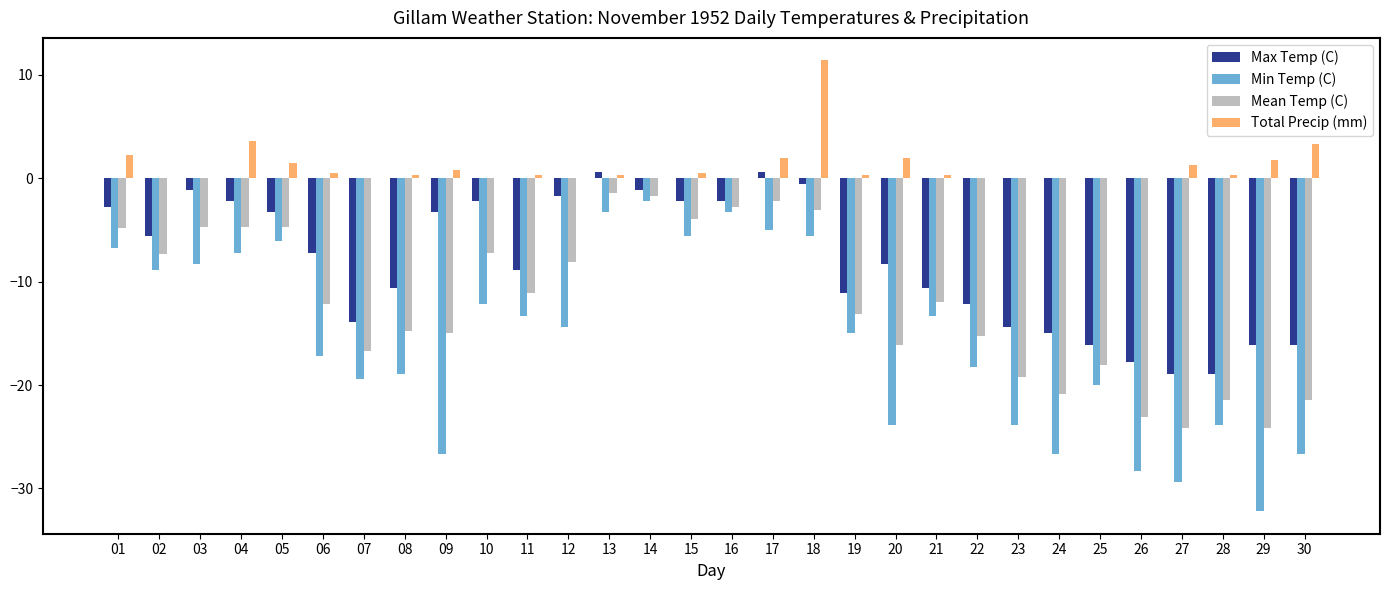

What is the sum of the Max Temp (C) values at 14 and 05?

-4.4